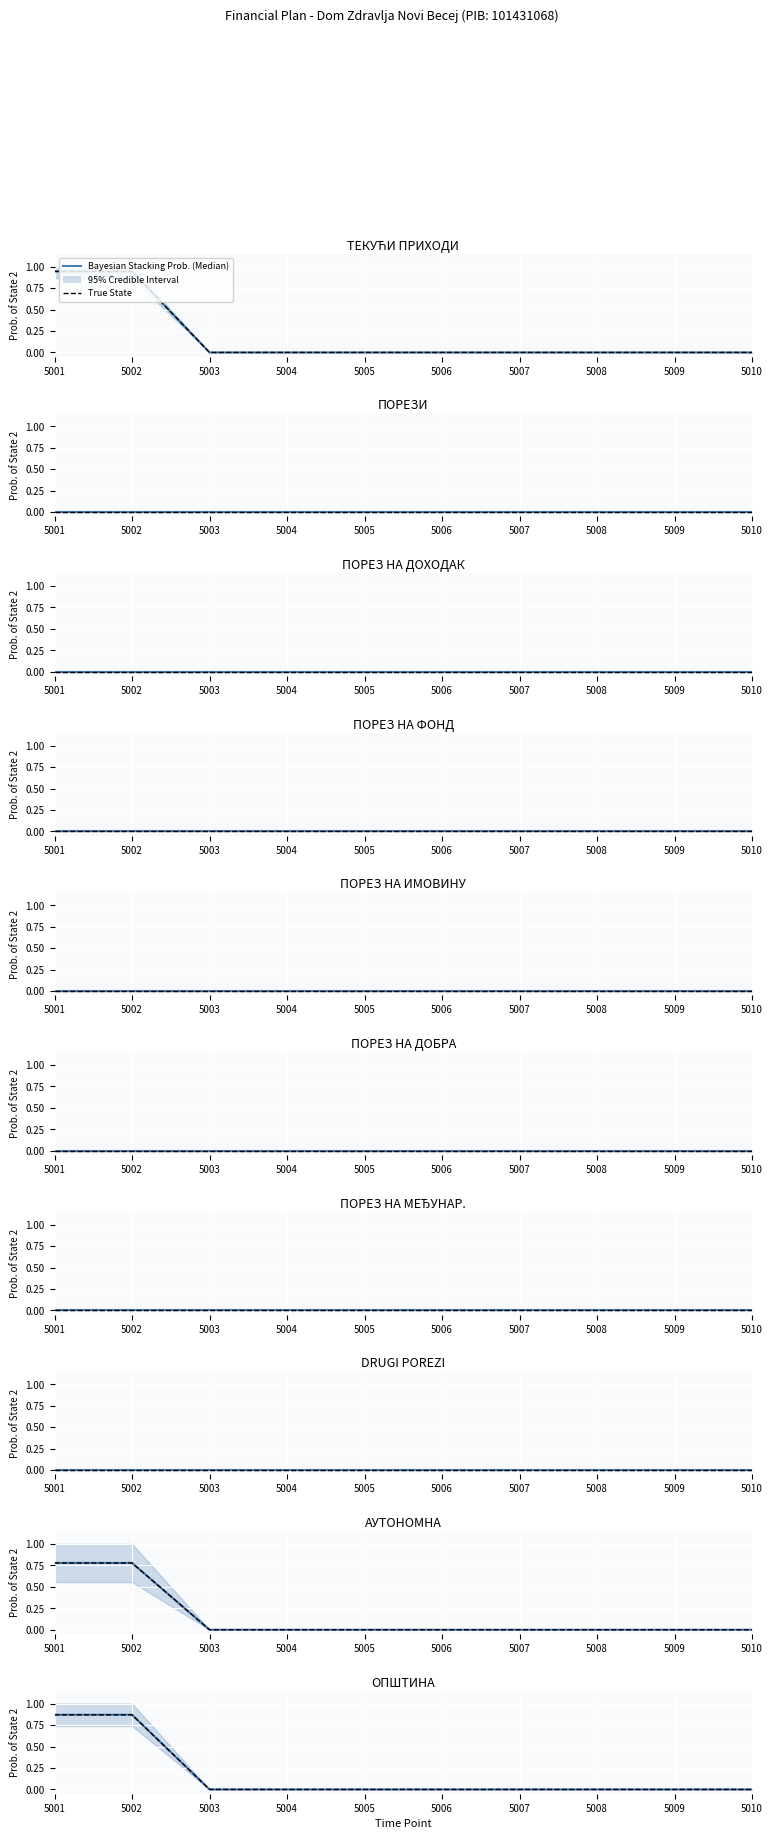

True or false: Bayesian Stacking Prob. (Median) has more than 1 interior local peaks.

False